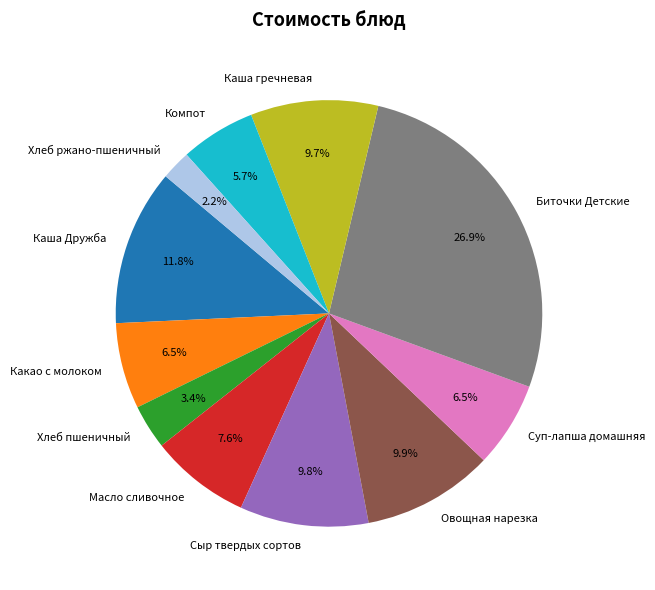

Is there any slice that represents more than half of the pie?

No